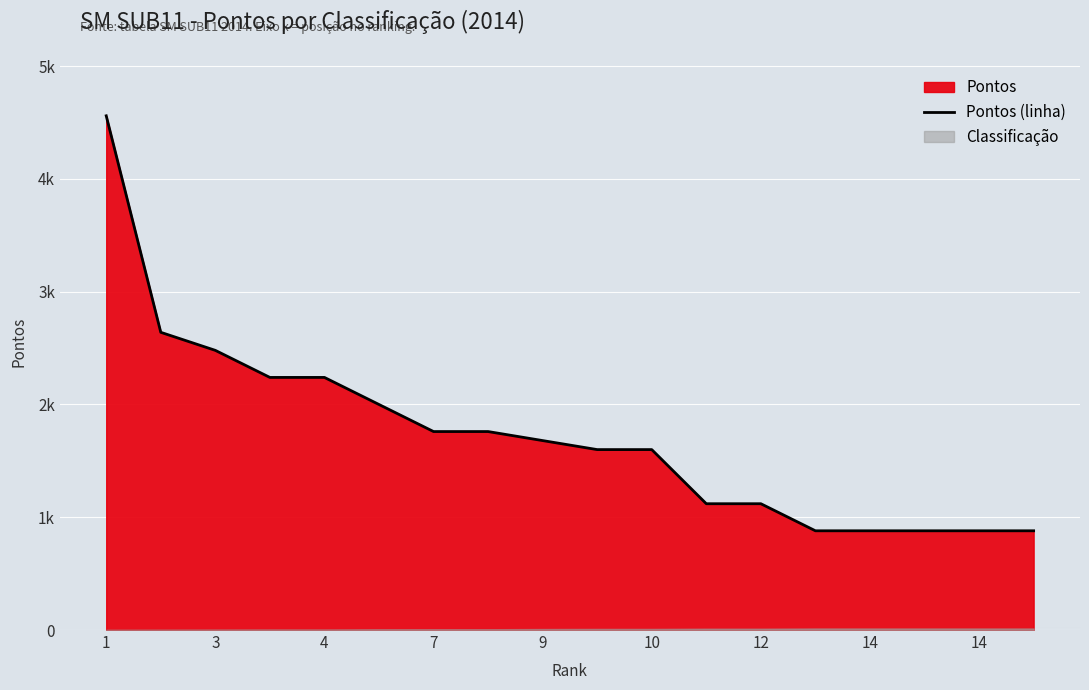

True or false: the data has more than 0 interior local peaks.

False